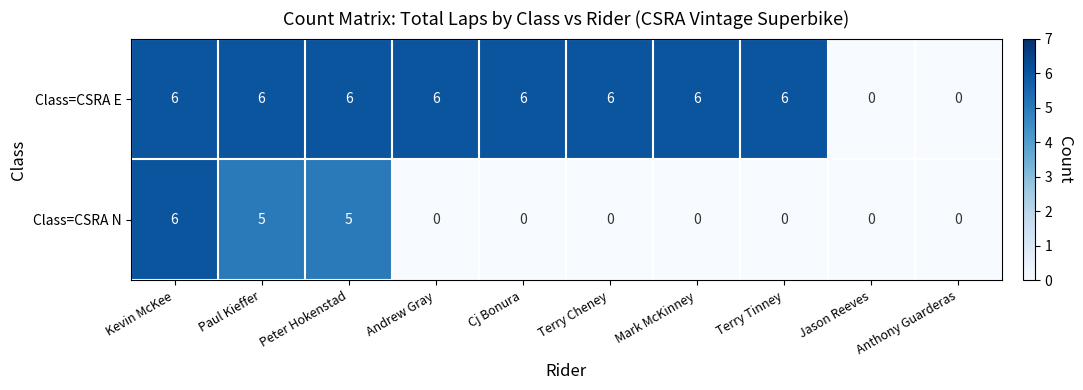

What is the maximum value shown in the chart?

6